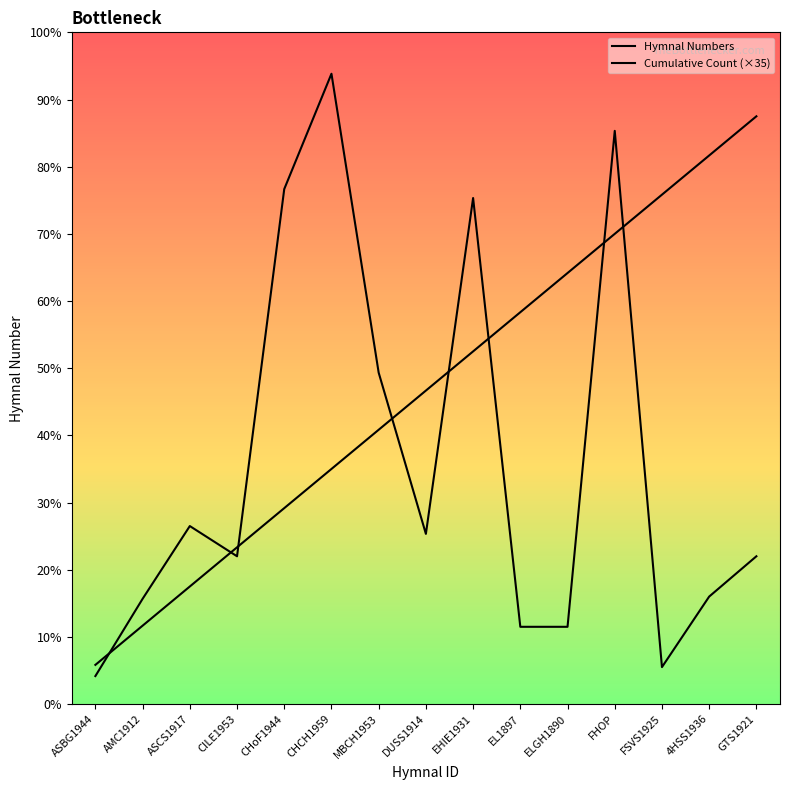

Reading right to left, transcribe all the data shown in this chart.

Hymnal Numbers: 132	96	33	512	69	69	452	152	296	563	460	132	159	94	25
Cumulative Count (×35): 525	490	455	420	385	350	315	280	245	210	175	140	105	70	35